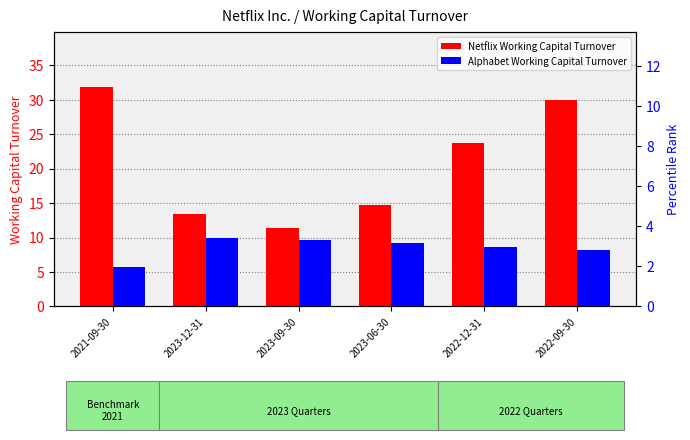

At which label does Netflix Working Capital Turnover first exceed 23?

2021-09-30